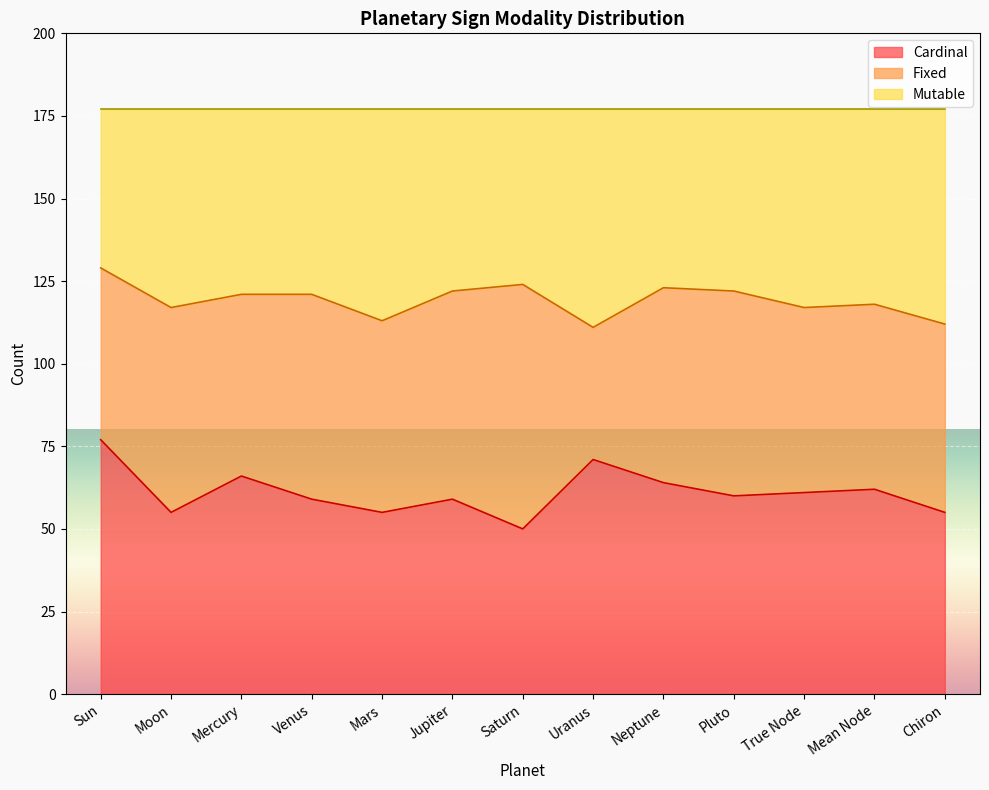

What is the total value across all series at Saturn?

177